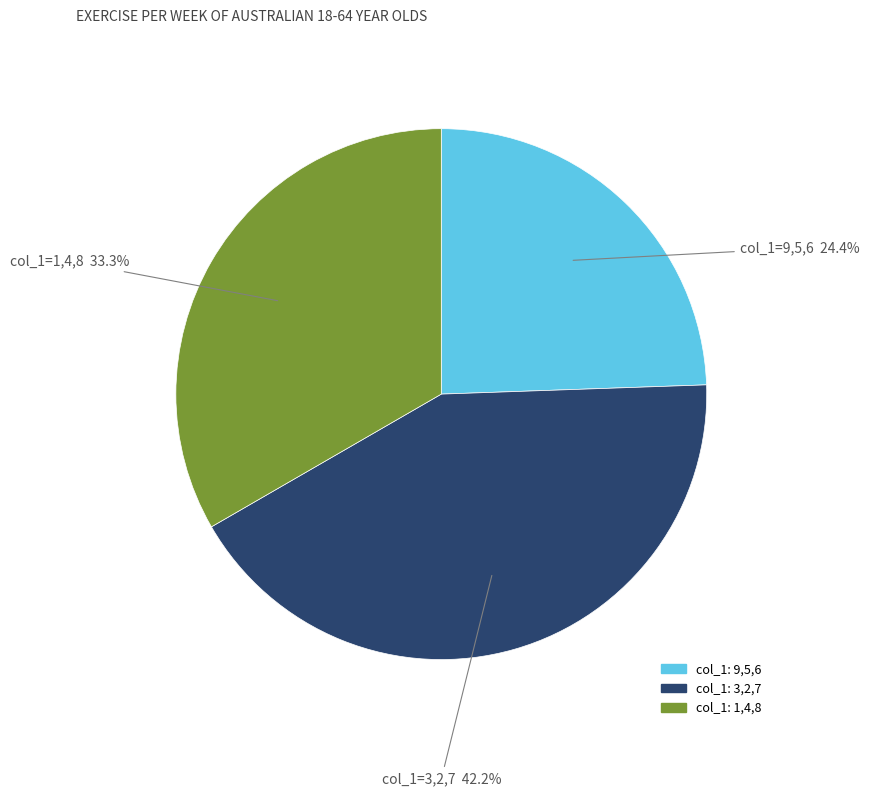

What percentage do col_1: 1,4,8 and col_1: 9,5,6 together represent?

57.8%